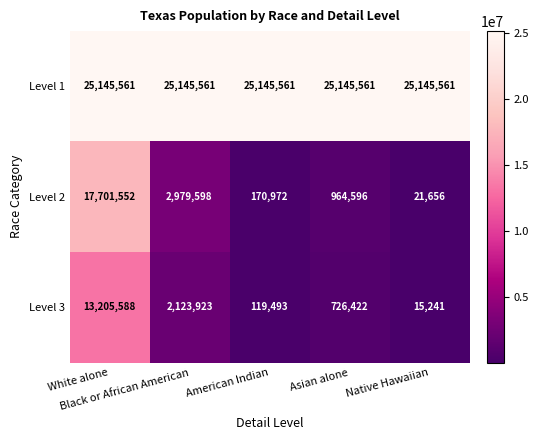

How many categories are shown in the chart?

5